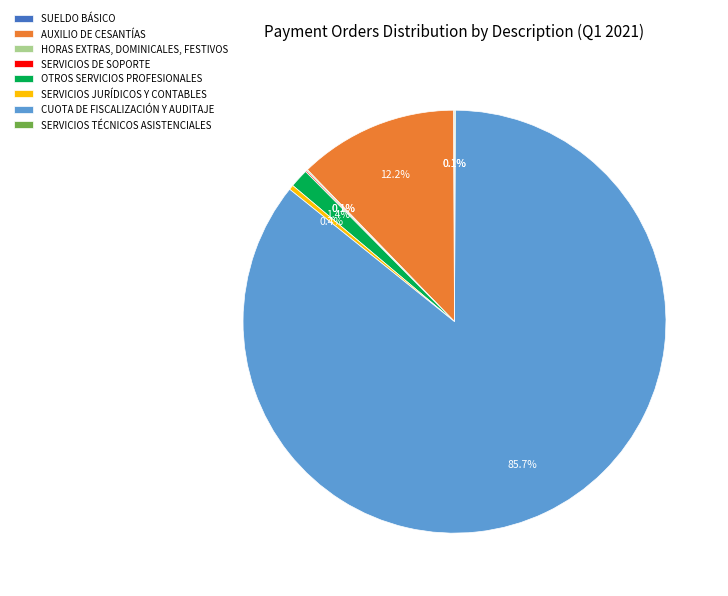

To the nearest percent, what portion does AUXILIO DE CESANTÍAS represent?

12%